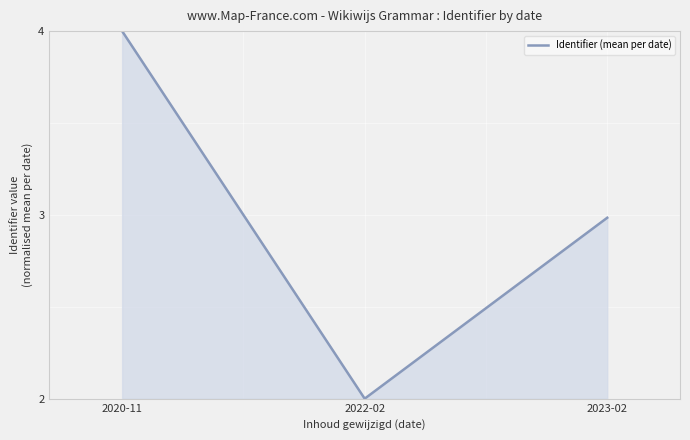

Reading left to right, what are all the values shown in this chart?

4.0	2.0	3.0